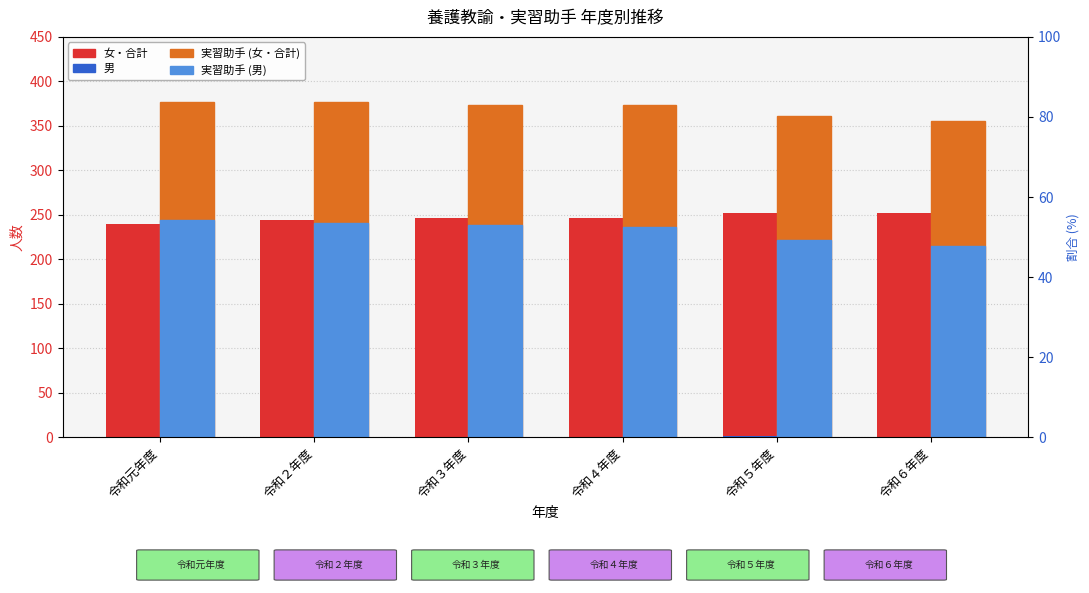

How many data points in 養護教諭計 are above 247?

2